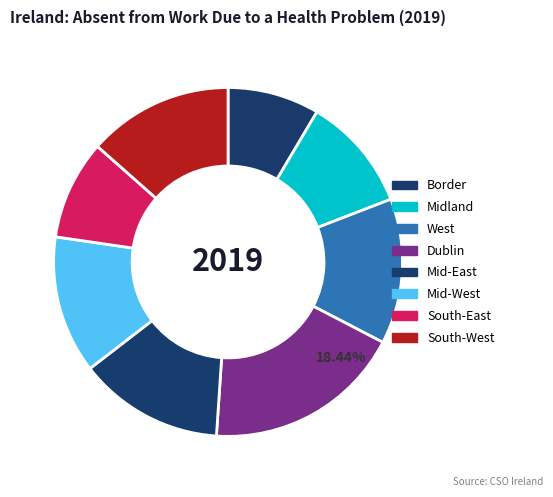

Which category has the biggest portion of the pie?

Dublin